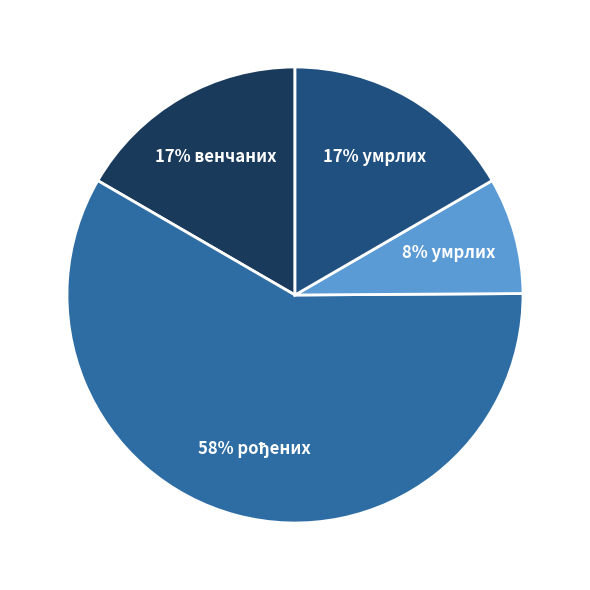

To the nearest percent, what is the difference between the largest and smallest slice percentages?

50%